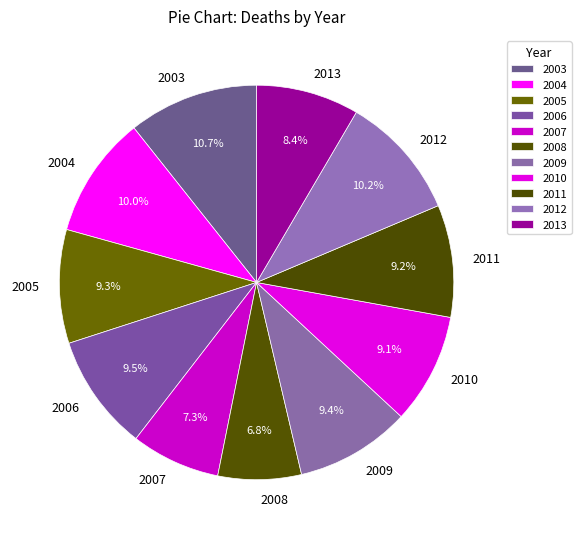

To the nearest percent, what is the difference between the 2010 and 2003 slice percentages?

2%